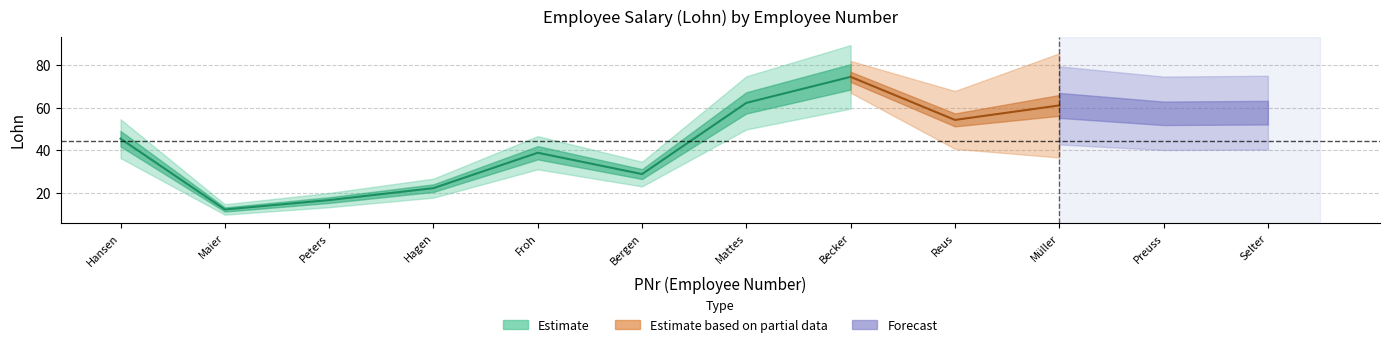

True or false: the data shows 53.7 at 5.

False